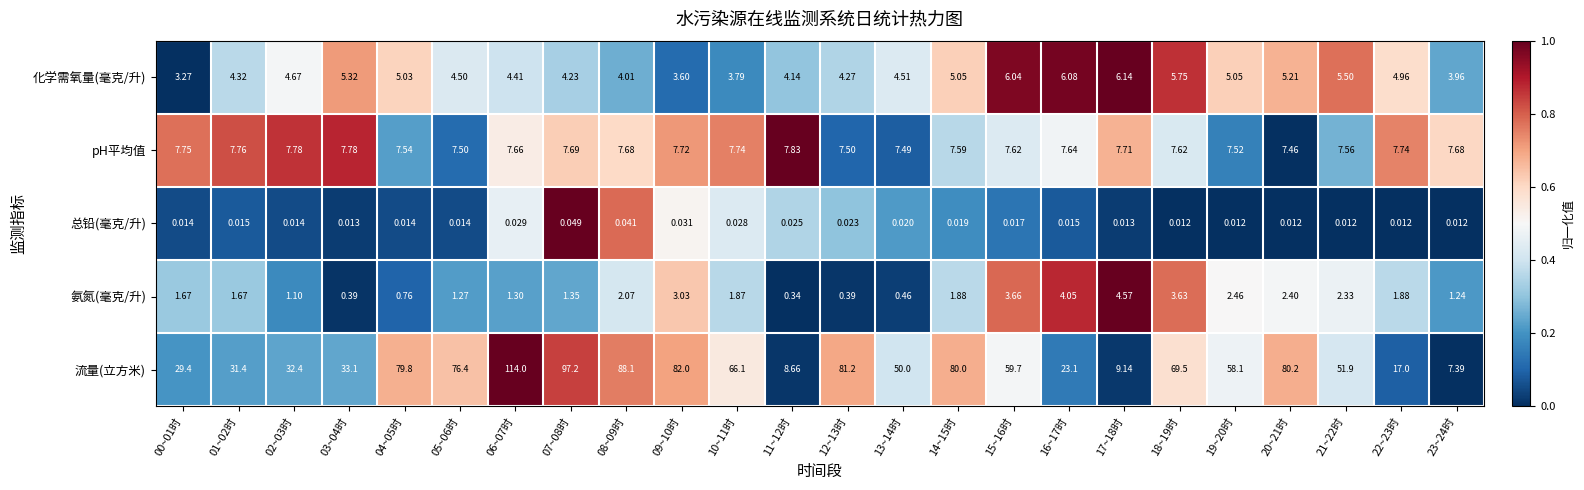

Which series has the largest total across all categories?

流量(立方米)